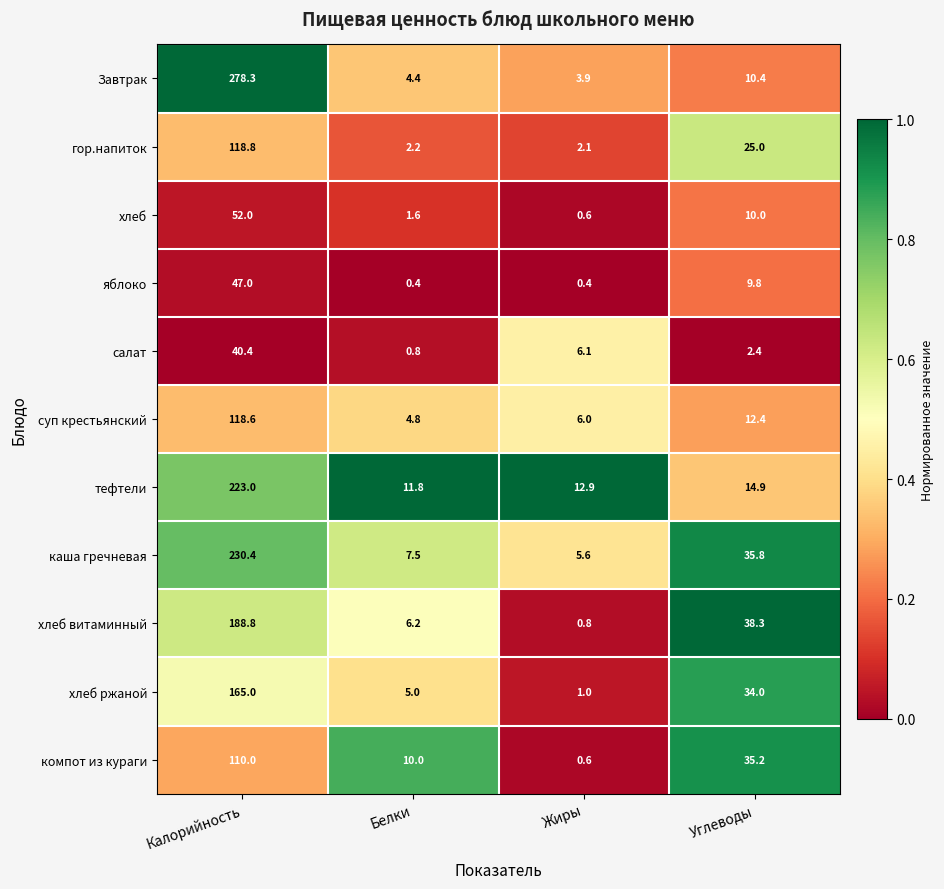

At Углеводы, list the series in order from largest to smallest.

хлеб витаминный, каша гречневая, компот из кураги, хлеб ржаной, гор.напиток, тефтели, суп крестьянский, Завтрак, хлеб, яблоко, салат